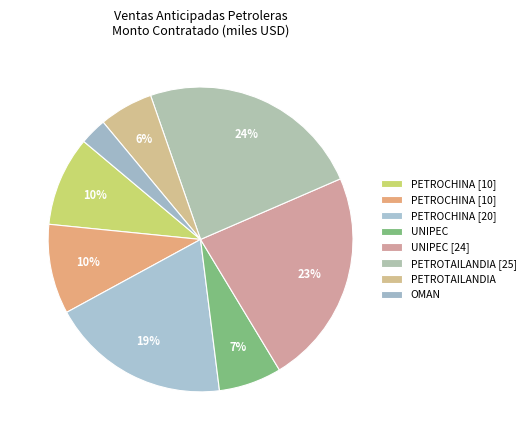

How many segments does this pie chart have?

8